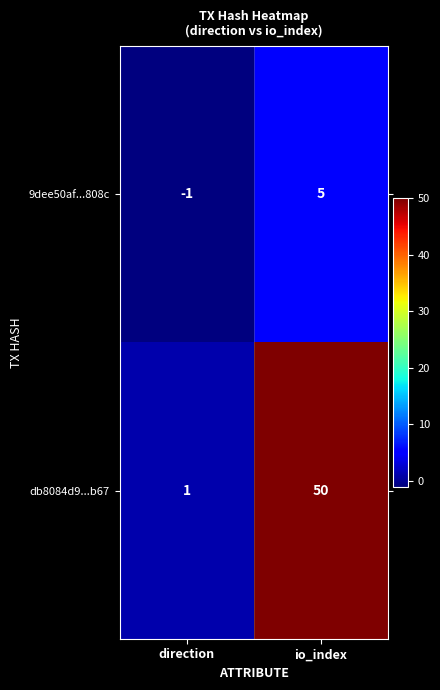

True or false: 9dee50af...808c has a value of 5 at io_index.

True